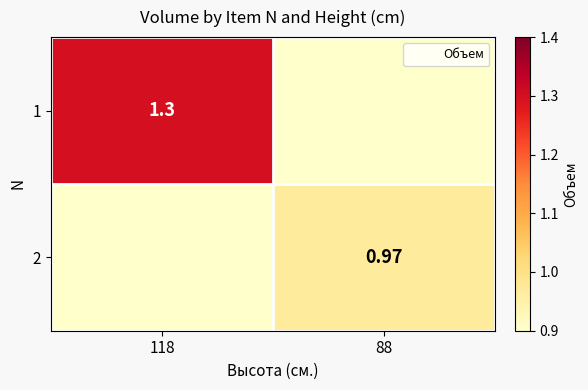

Which has a higher value, 88 or 118?

118